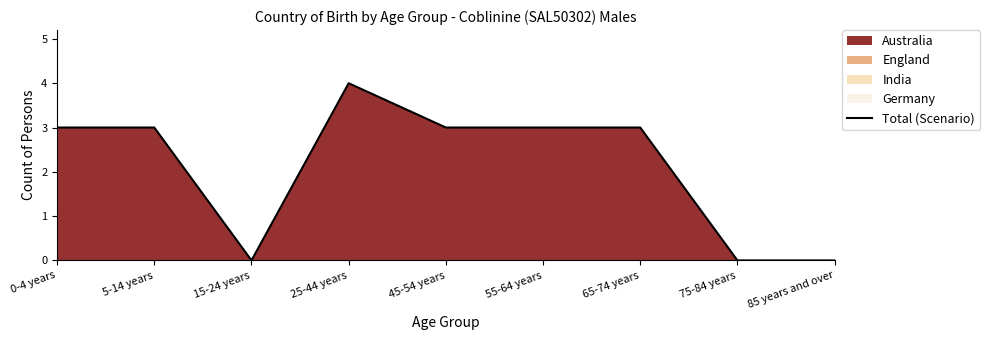

What position from the right is 25-44 years?

6